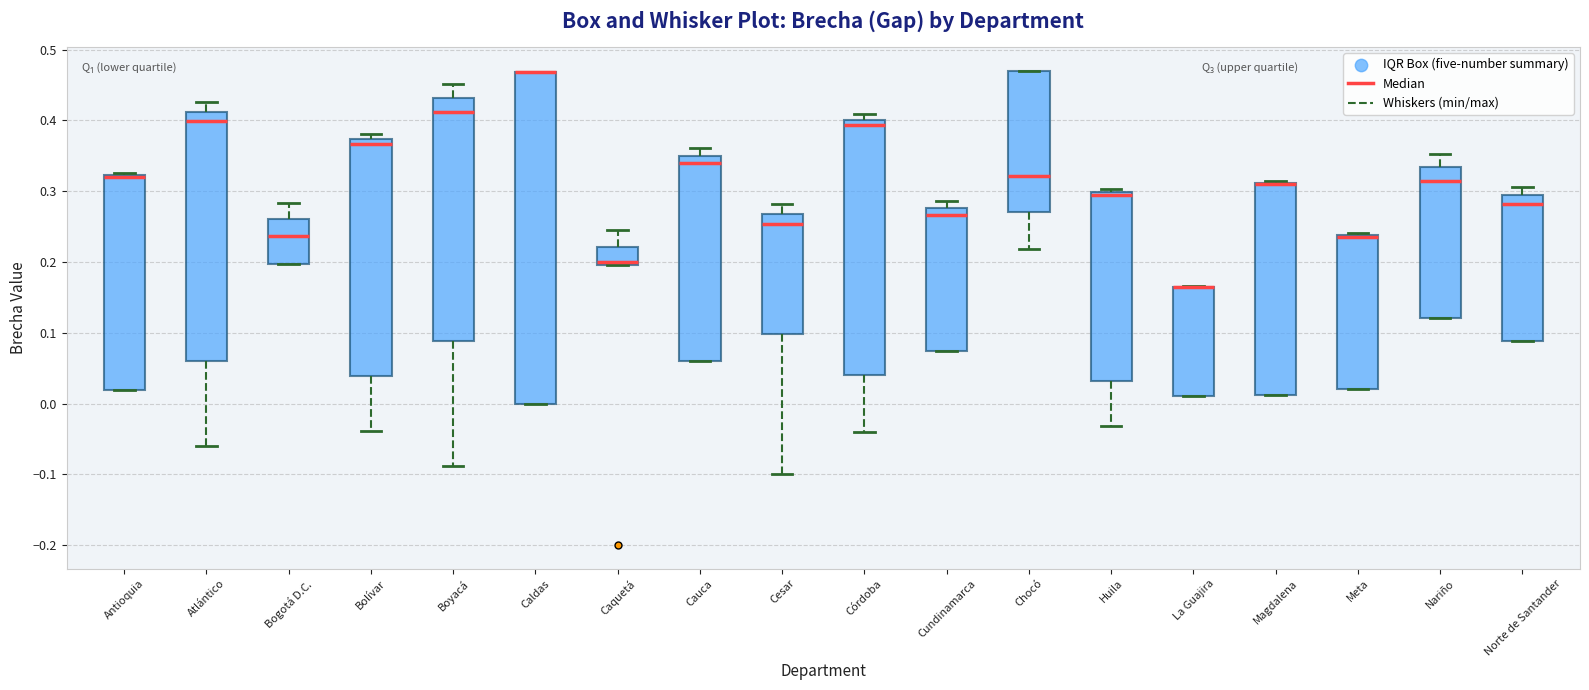

Where is the lower edge of the box for Nariño on the y-axis? The values are not printed on the chart, so give them approximately, as read against the axis.

0.12